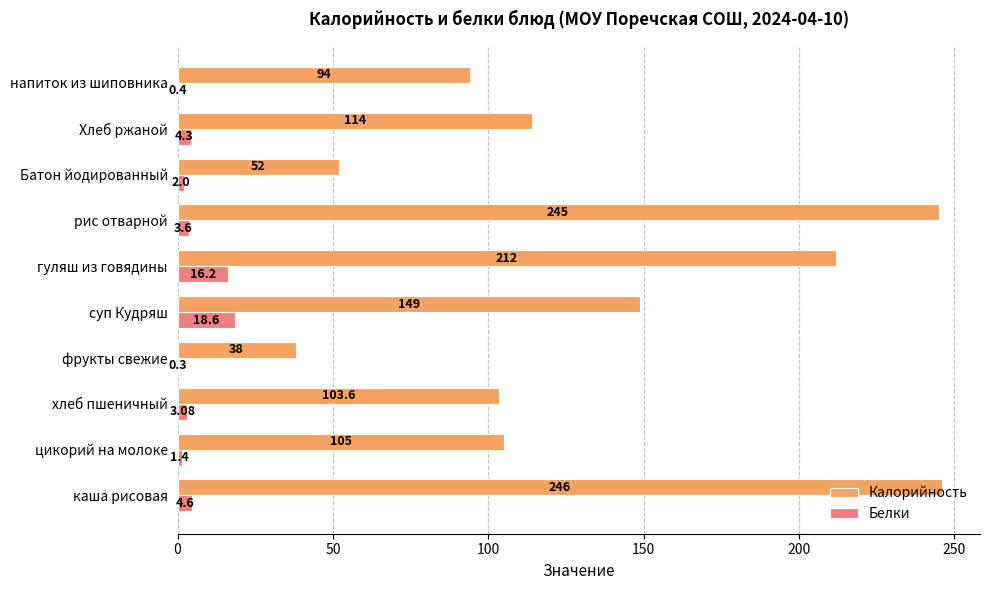

Which series has the largest total across all categories?

Калорийность